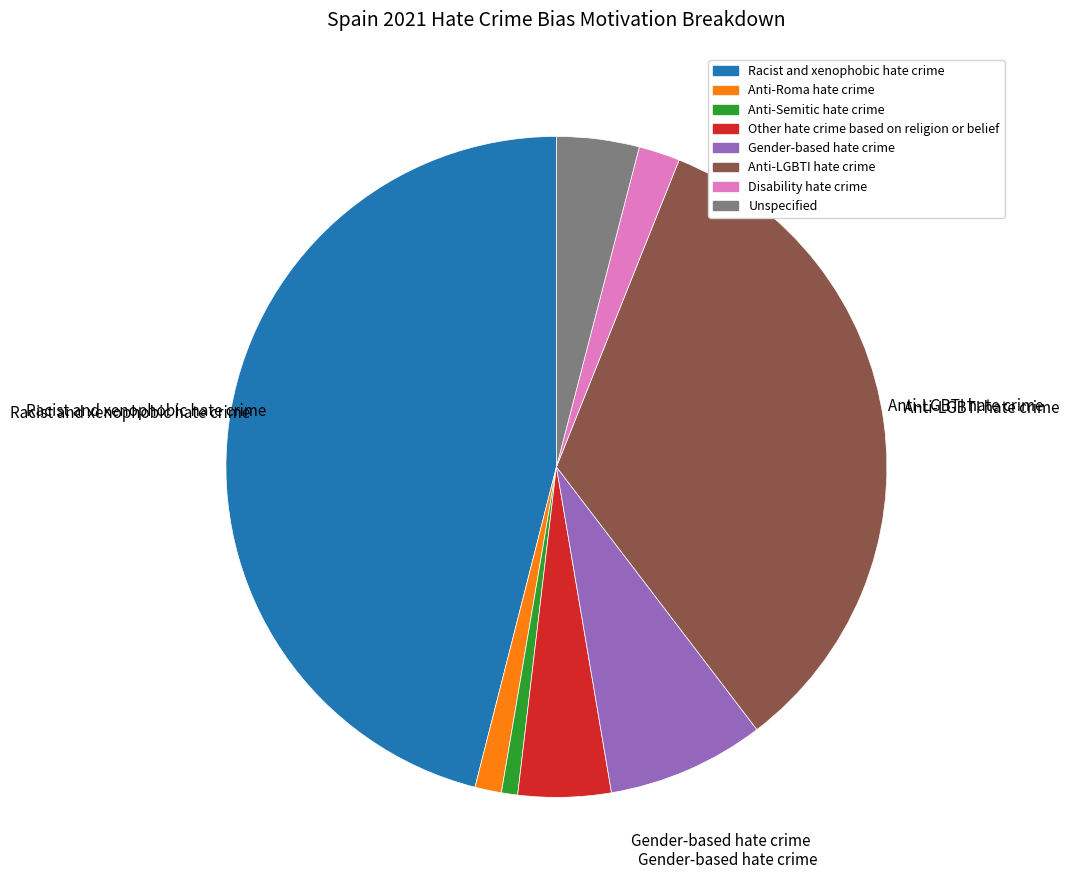

Which slice is the largest?

Racist and xenophobic hate crime